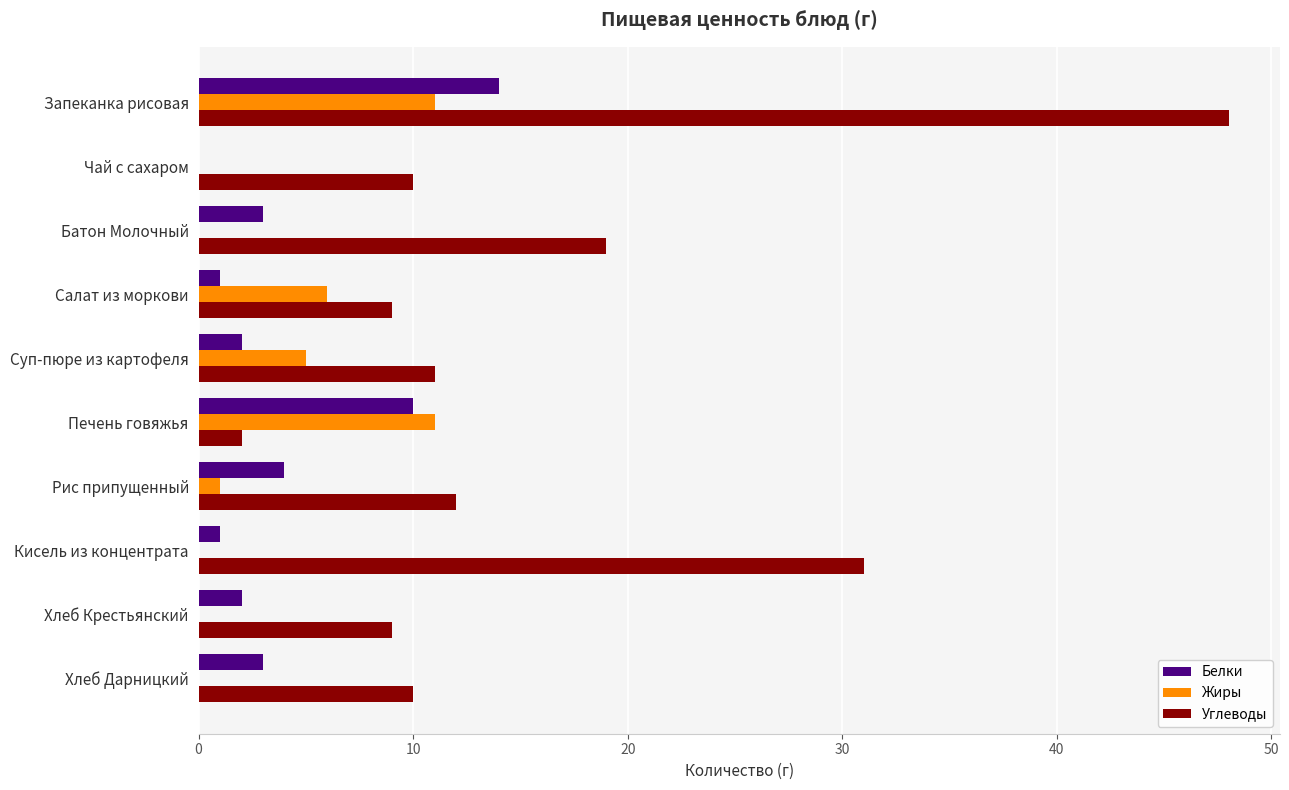

True or false: Углеводы has a value of 12 at Рис припущенный.

True